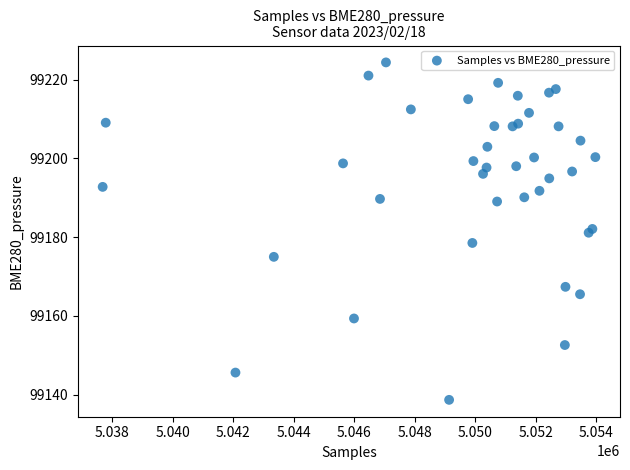

What is the range of X values (max minus min)?

16295.0